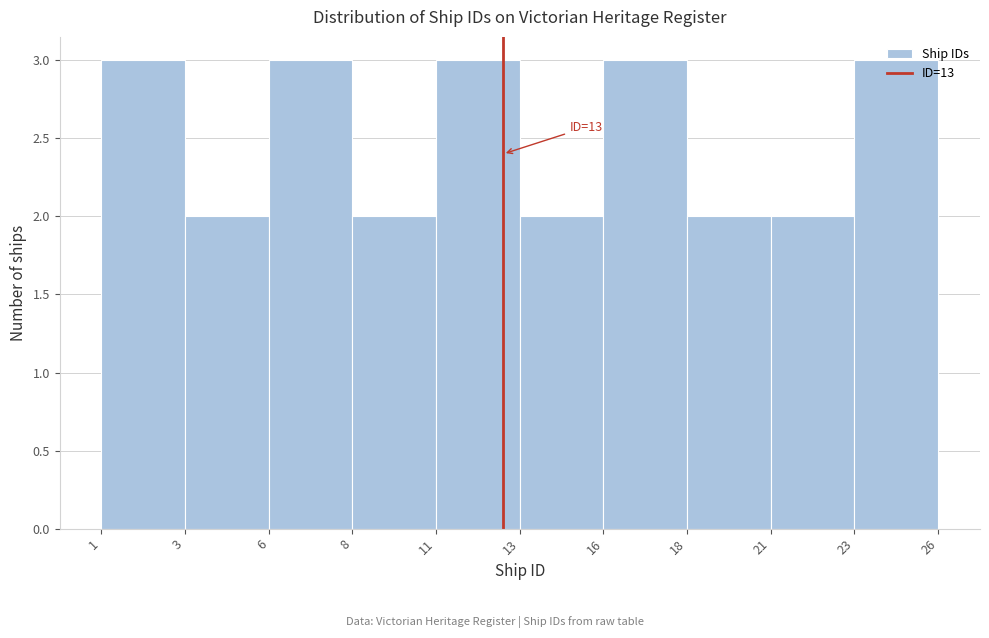

What is the sum of all values?

25